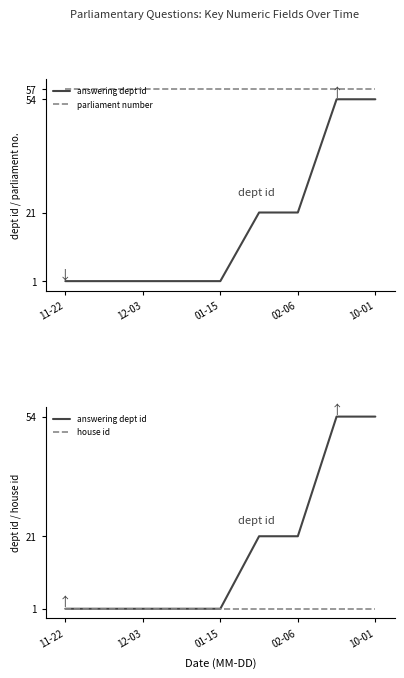

Which series has the widest spread of values?

answering dept id